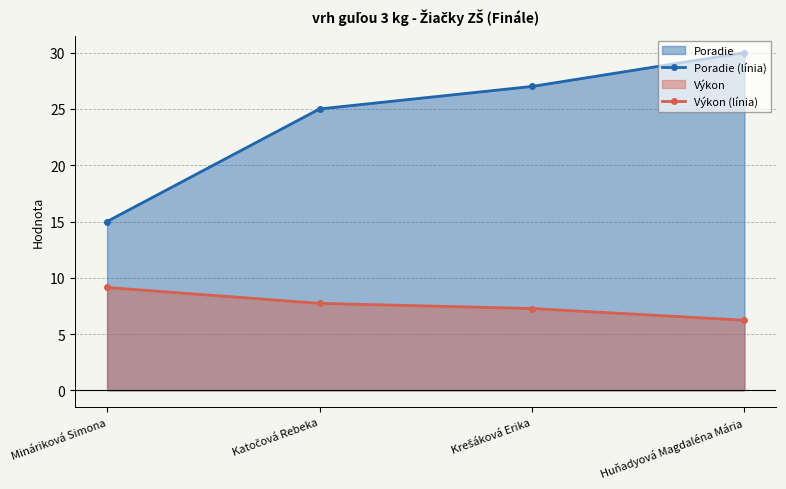

At which category is the sum across all series the highest?

Huňadyová Magdaléna Mária